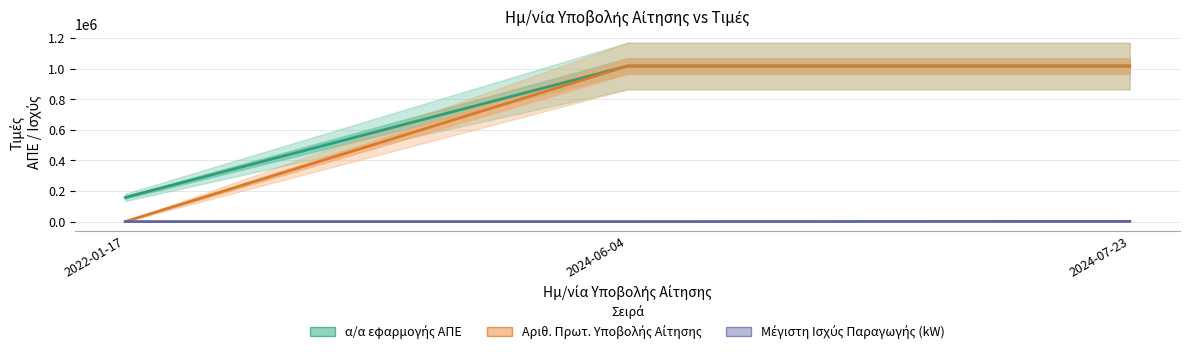

Is it true that α/α εφαρμογής ΑΠΕ equals 1016266 at 2024-06-04?

True